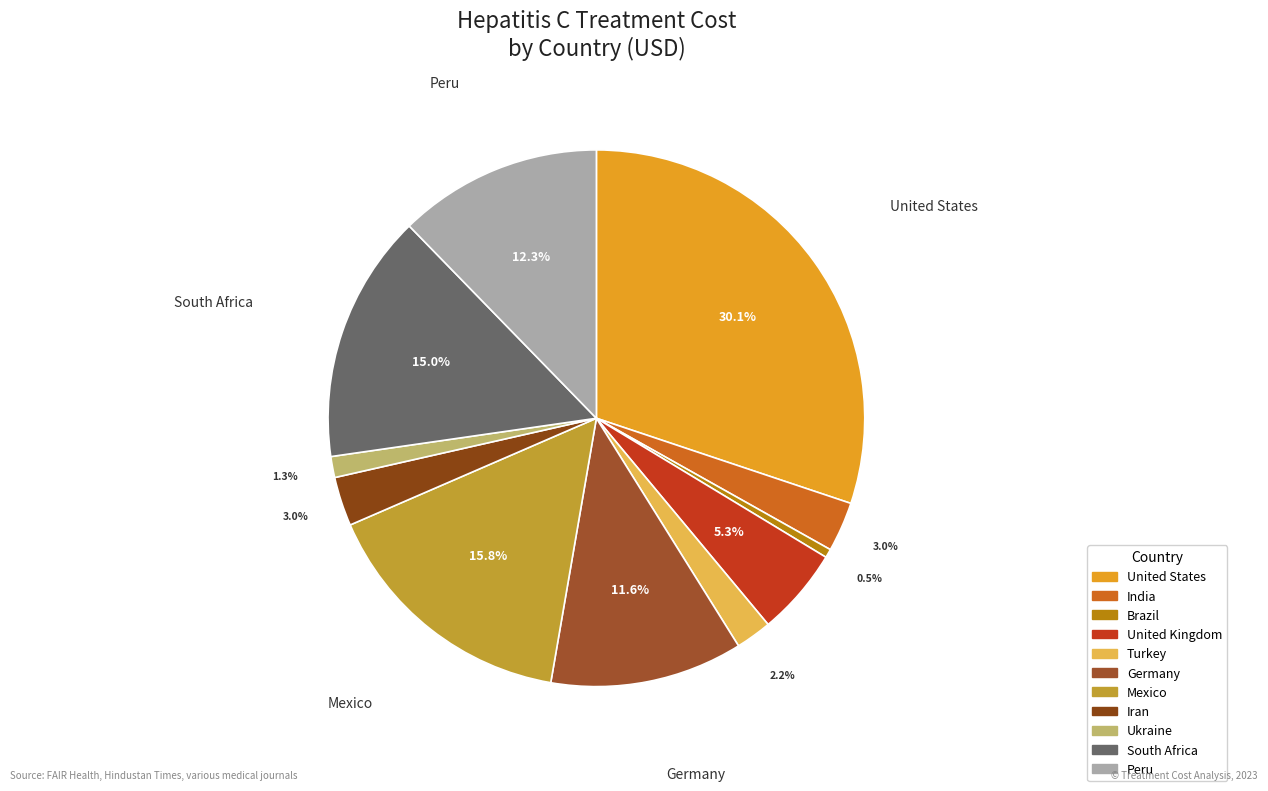

Which slice is the smallest?

Brazil